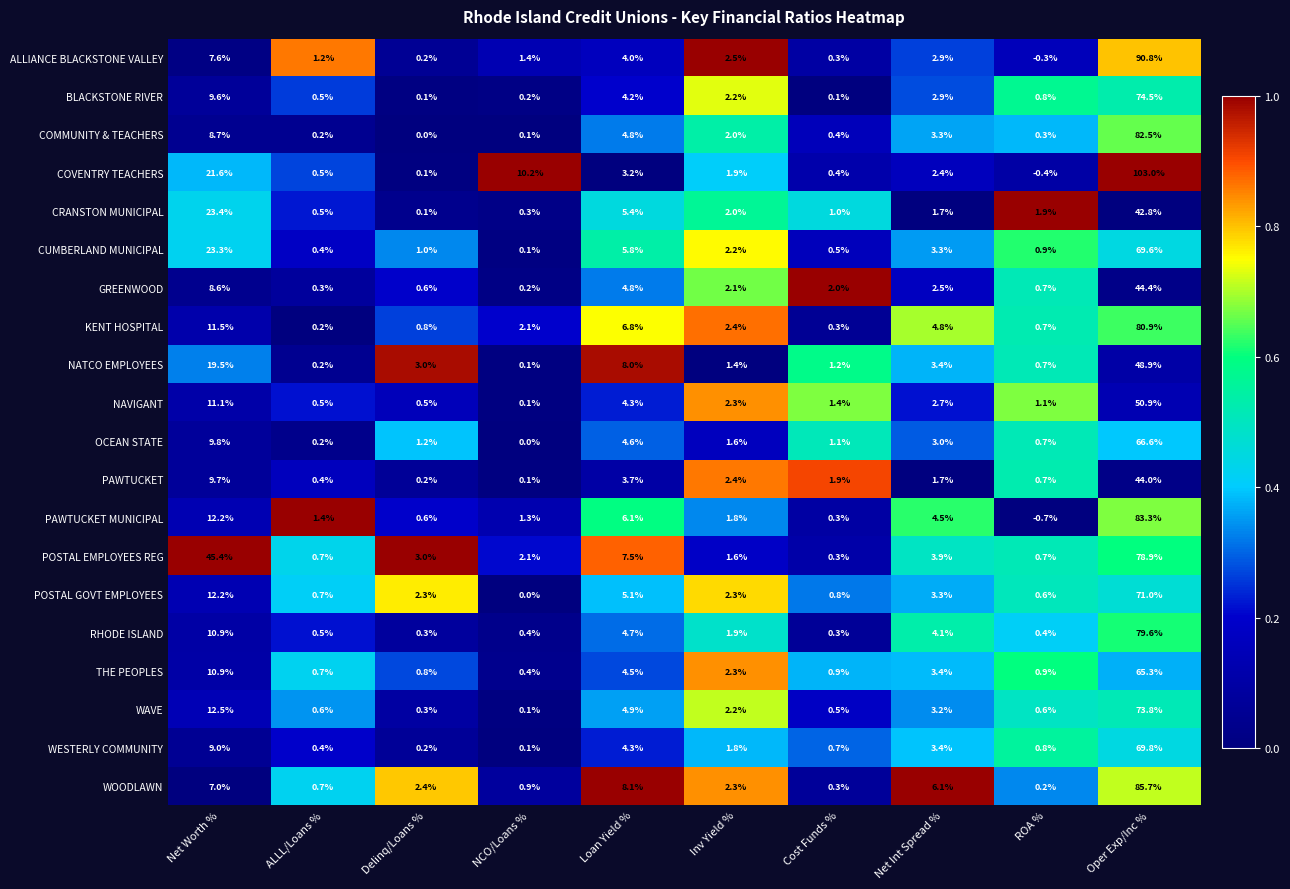

Count the number of data series in this chart.

20